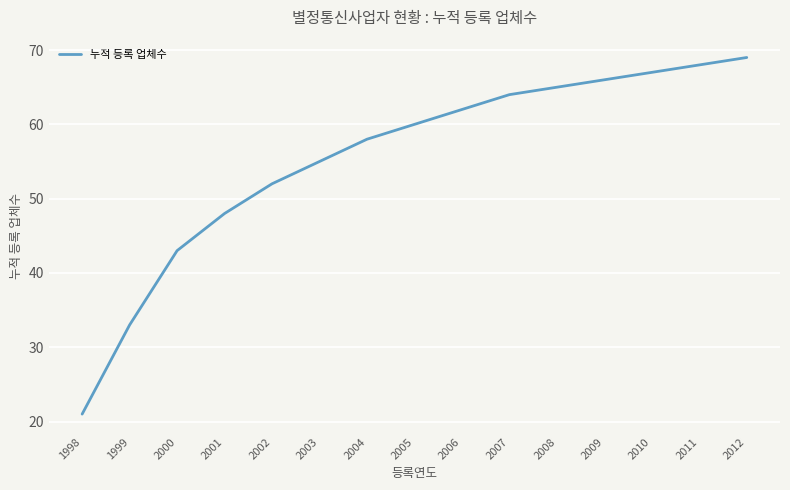

The chart shows a value of 68 at 2011. True or false?

True